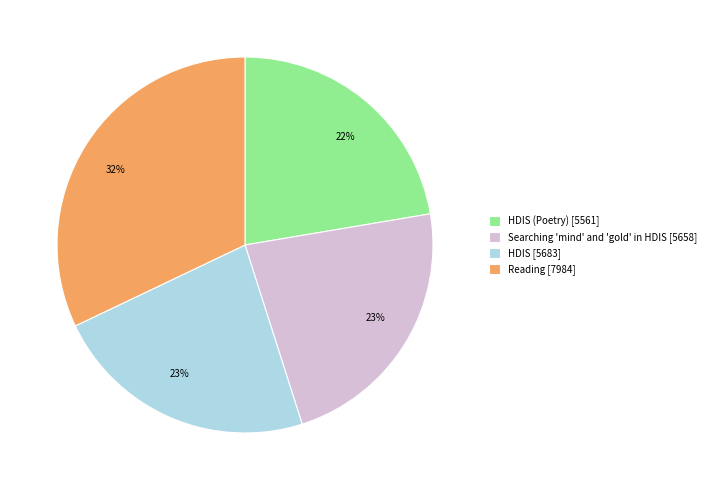

Which category has the biggest portion of the pie?

Reading [7984]